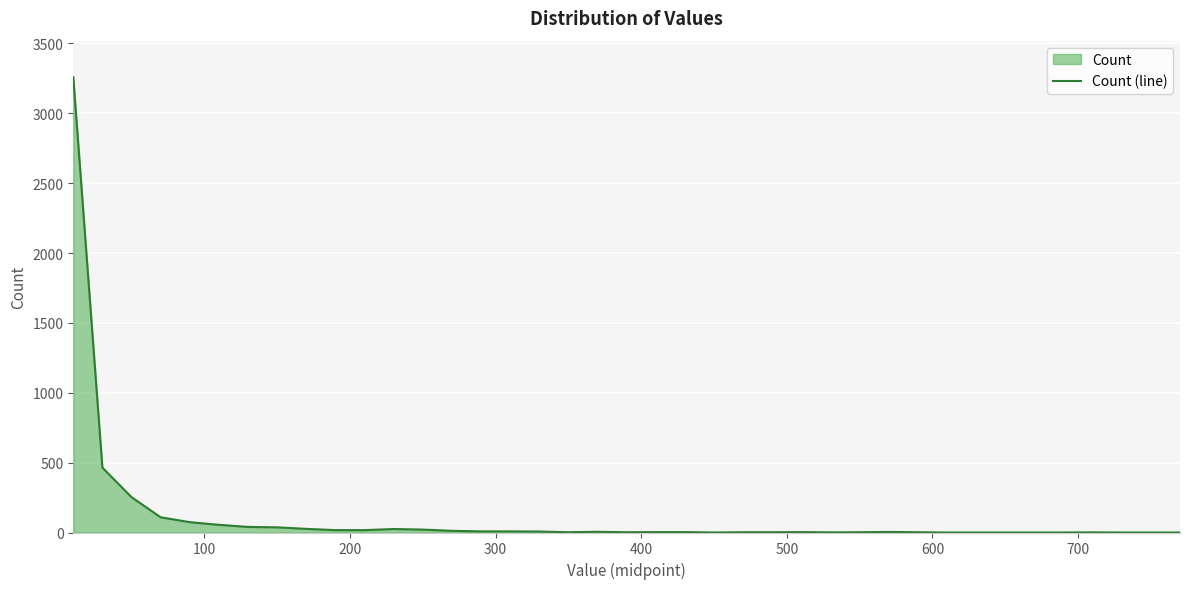

What is the maximum value shown in the chart?

3259